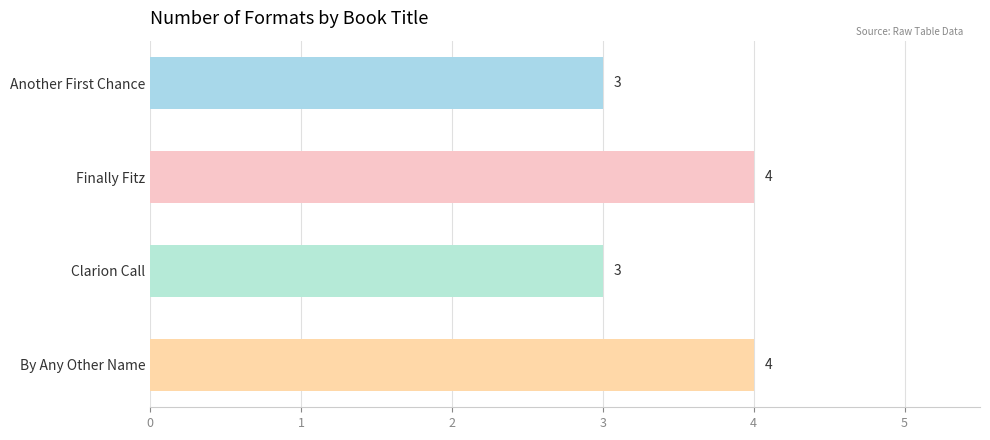

Reading top to bottom, transcribe all the data shown in this chart.

Another First Chance=3	Finally Fitz=4	Clarion Call=3	By Any Other Name=4